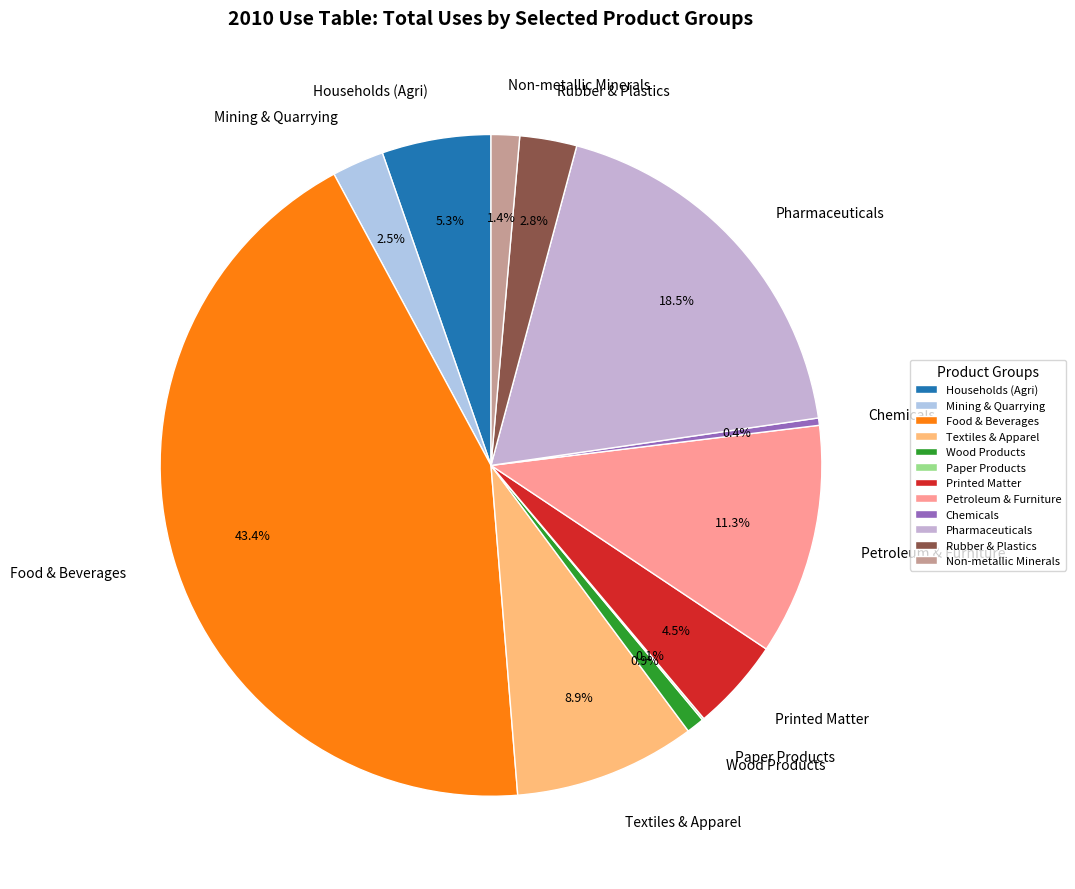

Is there a majority slice in this chart?

No